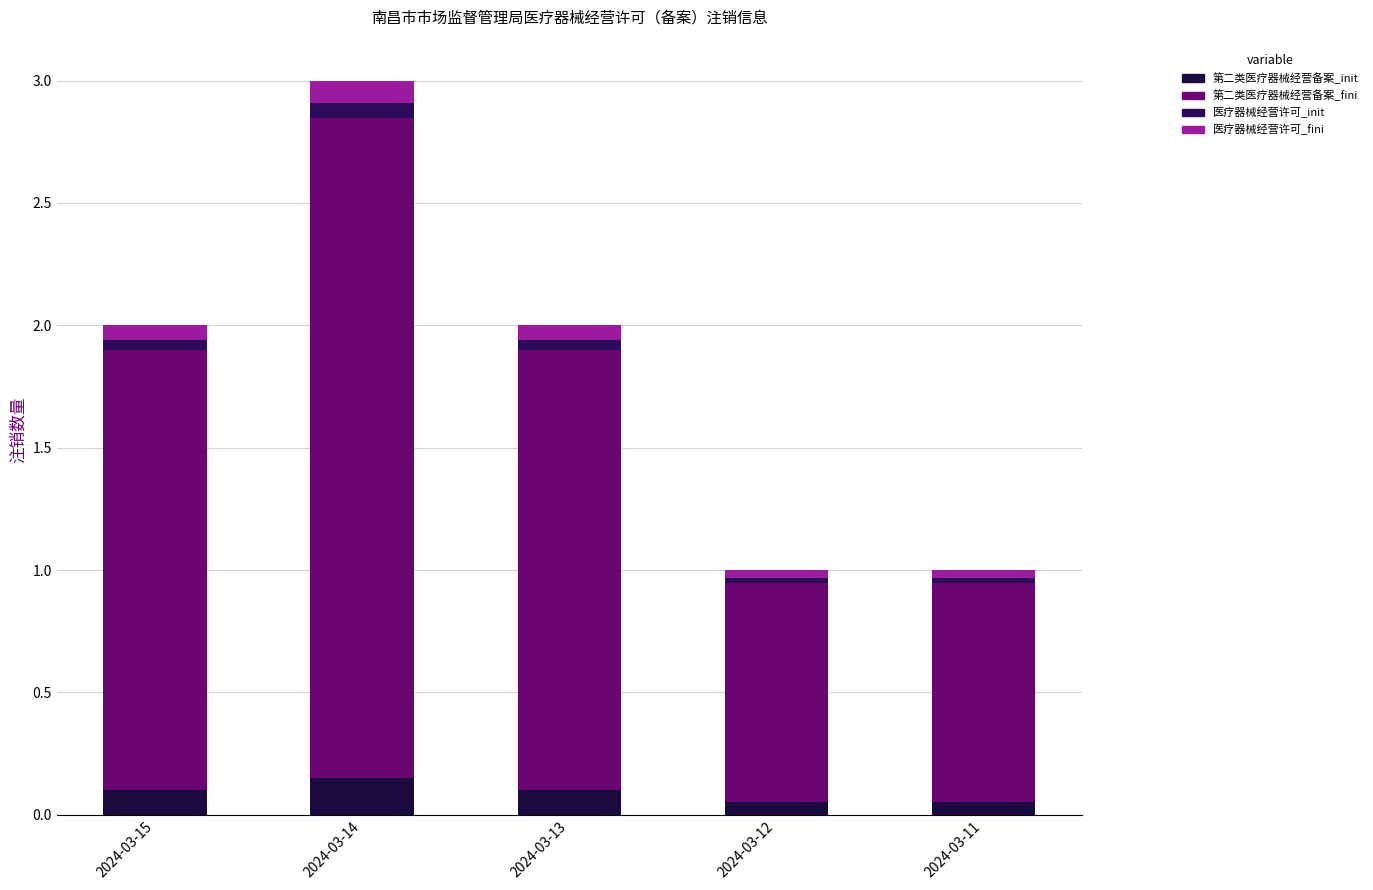

How many distinct data groups are displayed?

4